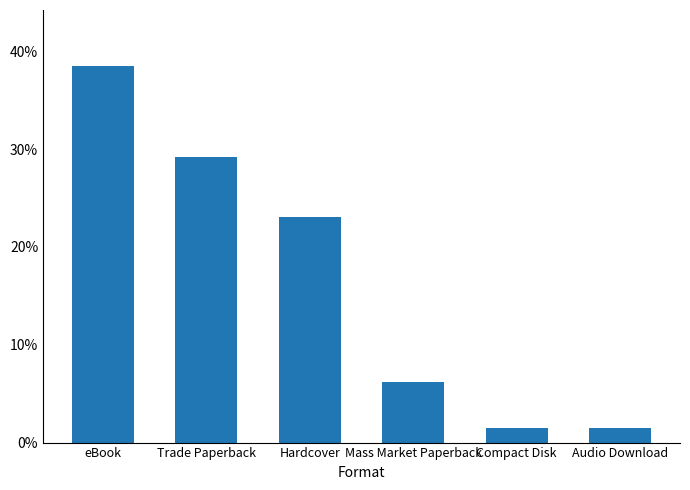

What is the label of the 2nd bar from the right?

Compact Disk